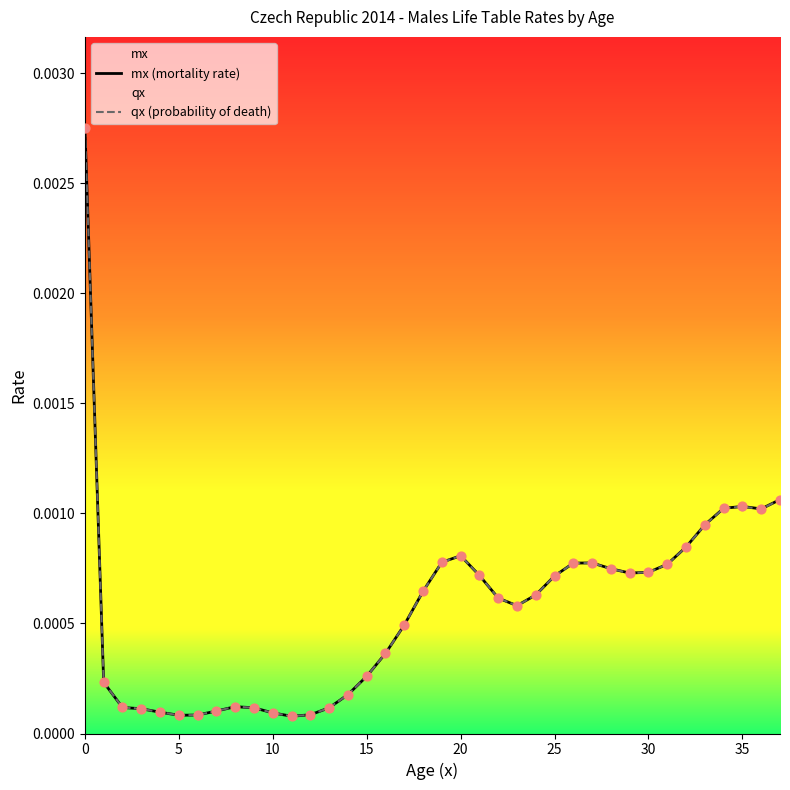

Which series has the largest total across all categories?

mx (mortality rate)